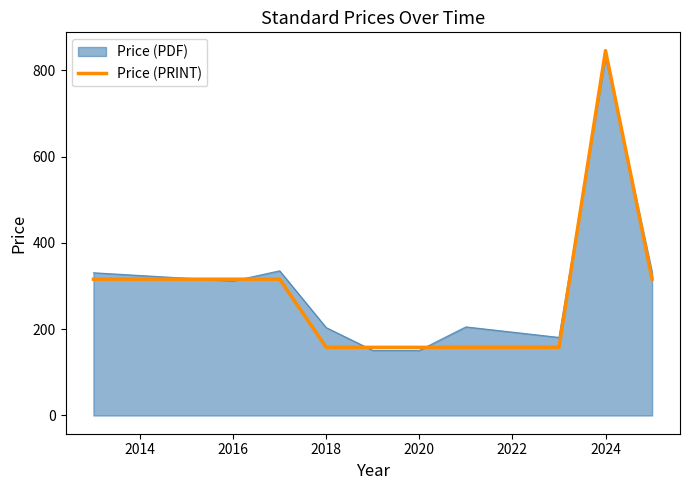

Which series has the widest spread of values?

Price (PRINT)